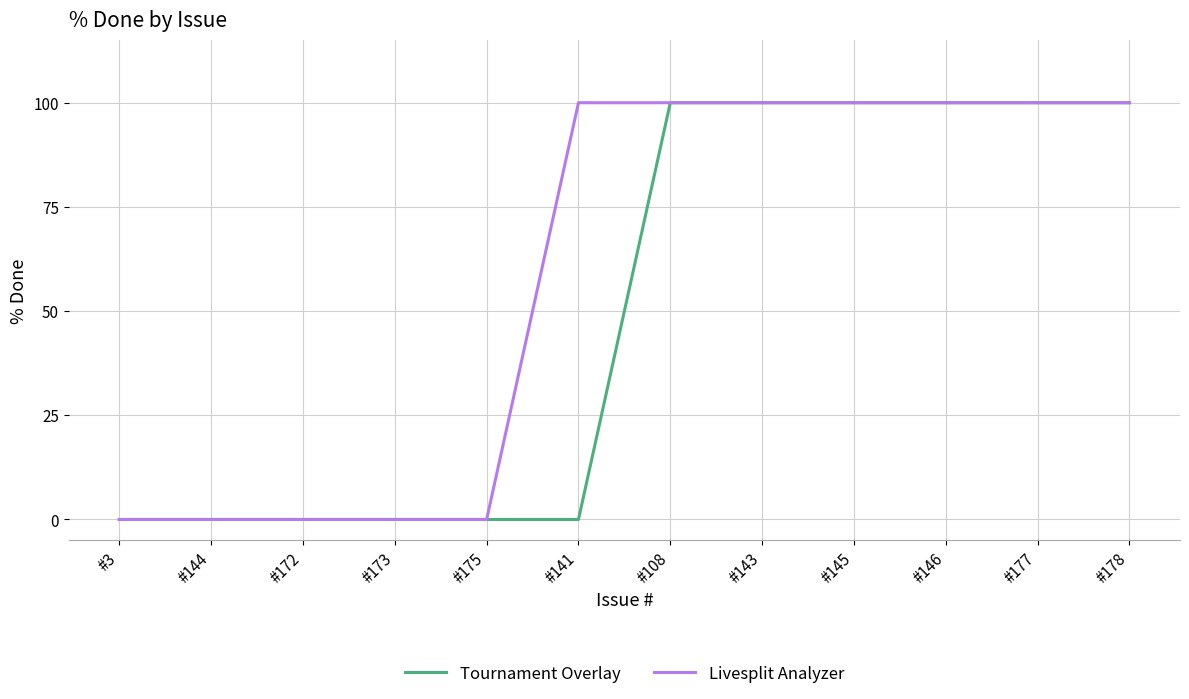

List the series in order of their overall mean, lowest first.

Tournament Overlay, Livesplit Analyzer